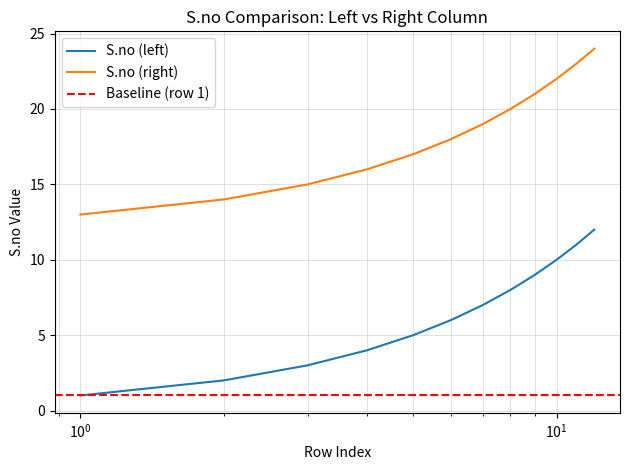

Reading left to right, what are all the values shown in this chart?

S.no (left): 1	2	3	4	5	6	7	8	9	10	11	12
S.no (right): 13	14	15	16	17	18	19	20	21	22	23	24